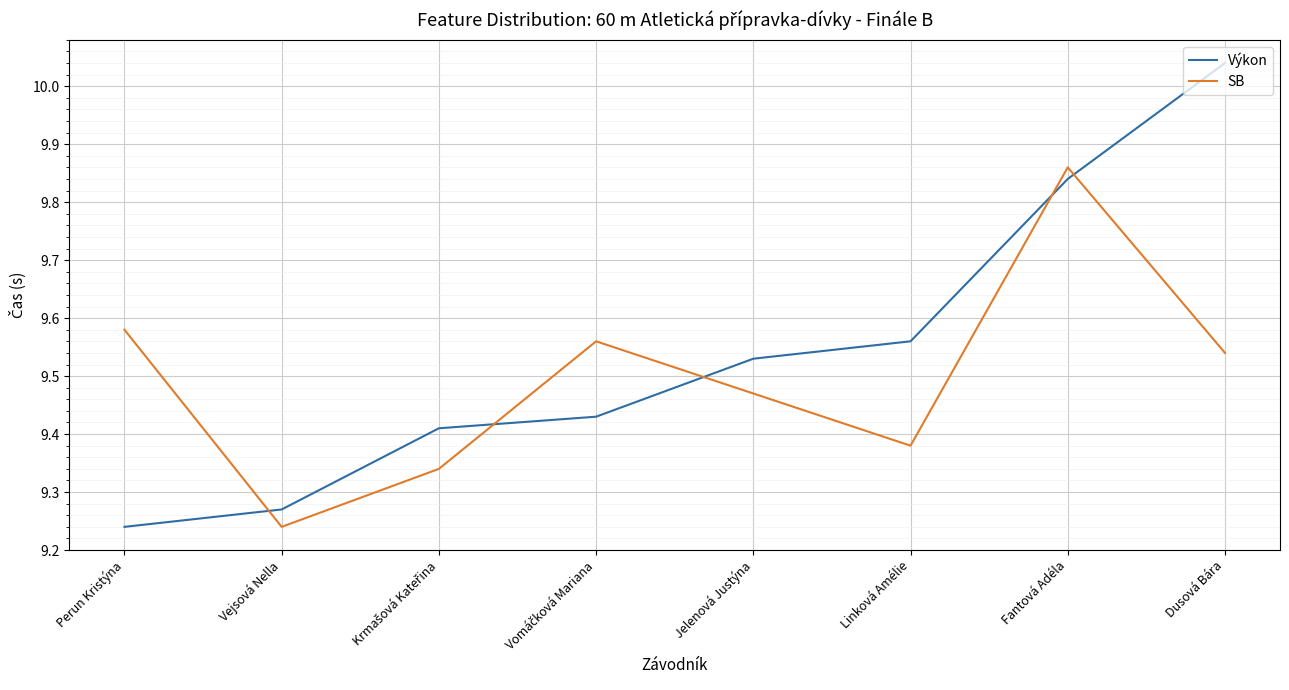

Is it true that Výkon equals 6.3 at Linková Amélie?

False